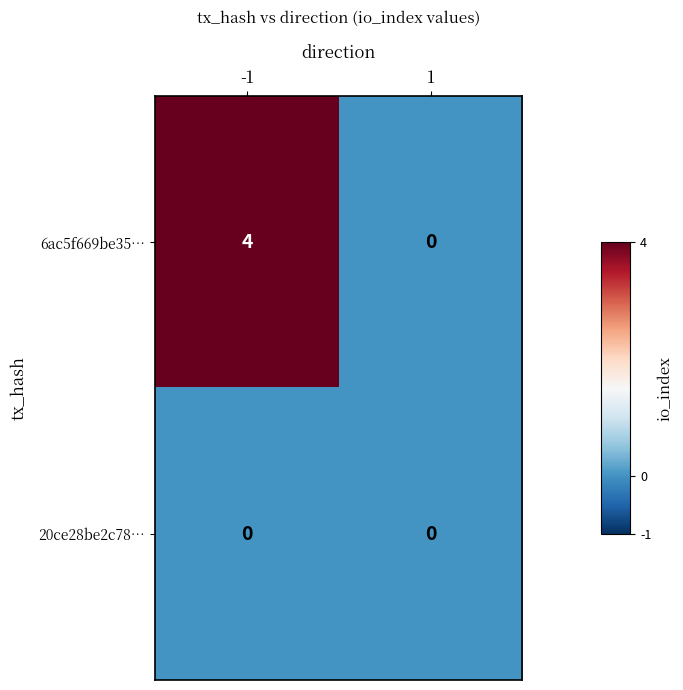

What is the total value across all series at -1?

4